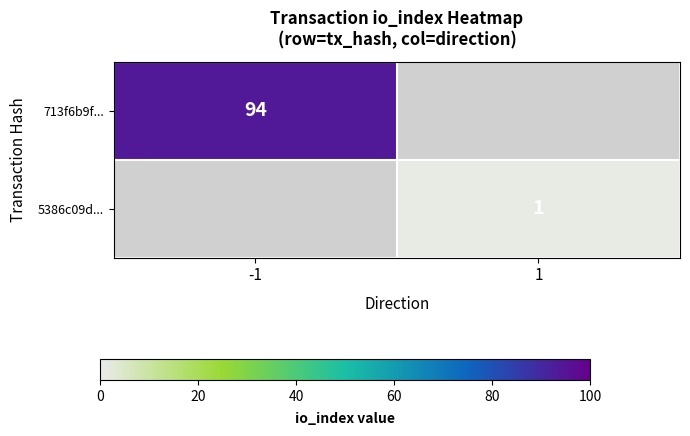

The 713f6b9f... series shows 42 at -1. True or false?

False